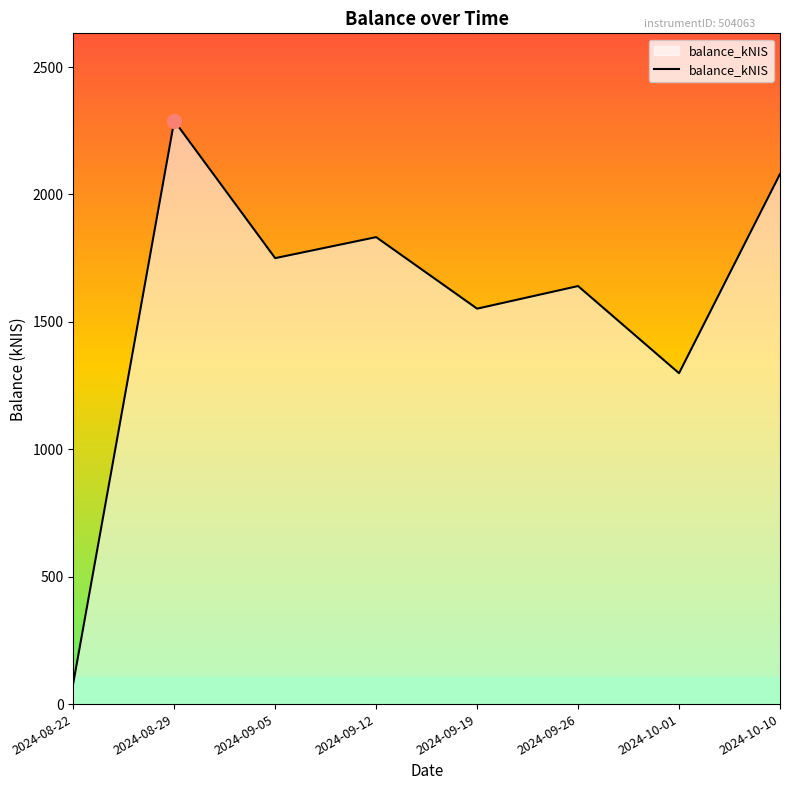

What is the smallest value displayed?

82.1